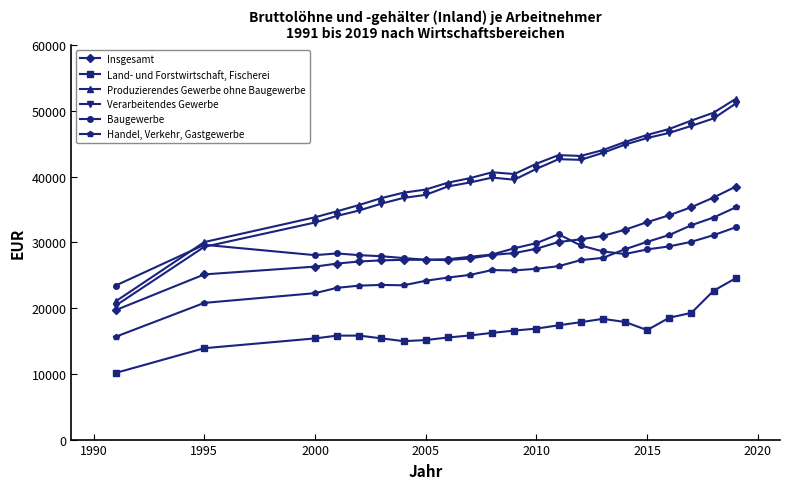

What is the greatest value displayed?

51825